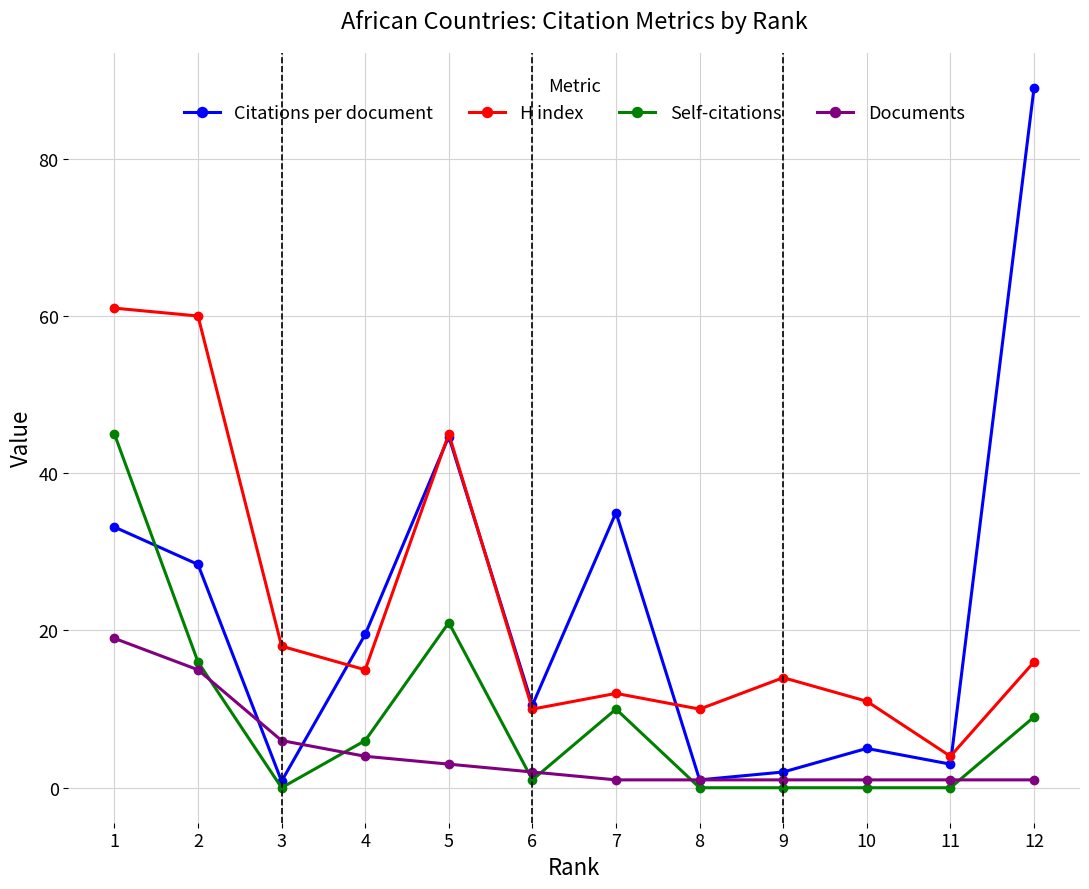

How many values in the Citations per document series are below 19?

6